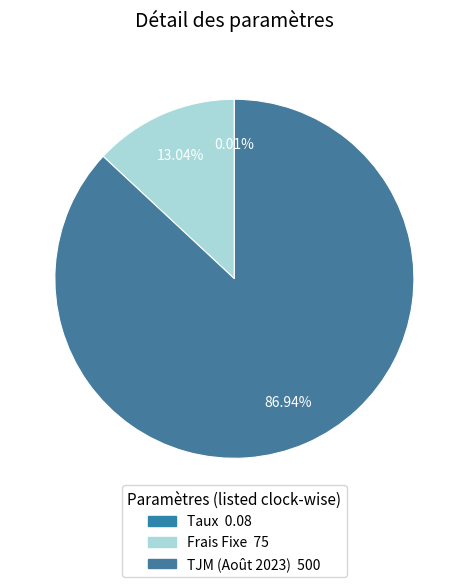

Rank the categories by value from highest to lowest.

TJM (Août 2023), Frais Fixe, Taux